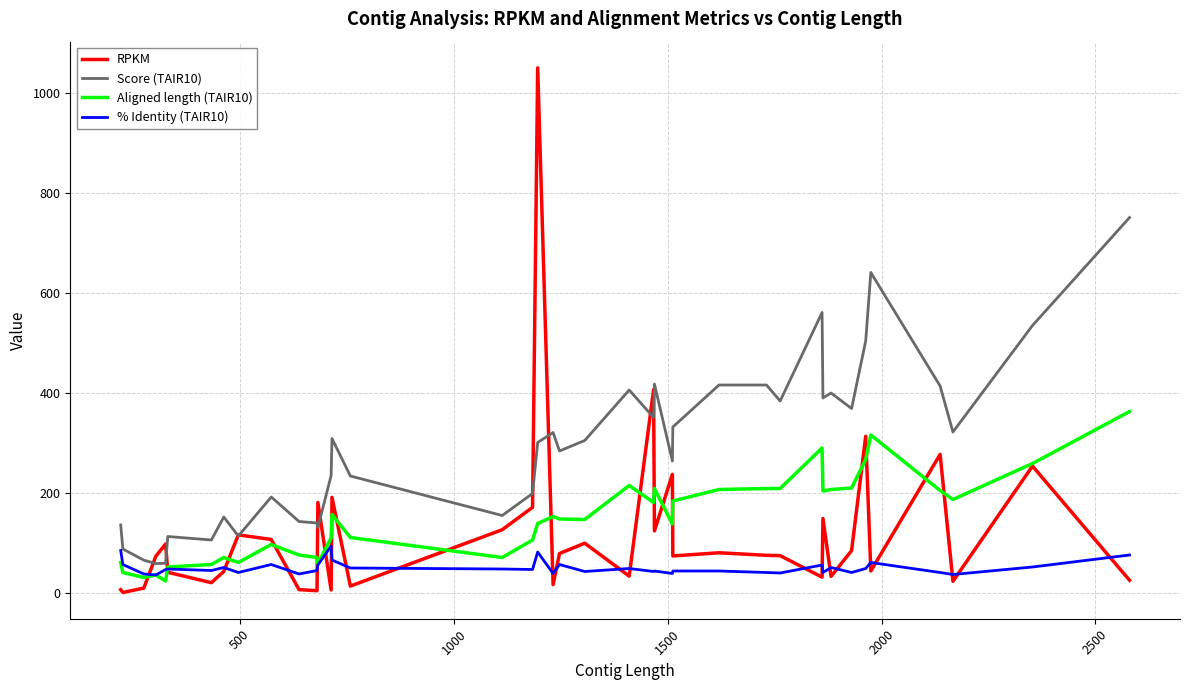

How many lines are shown in the chart?

4